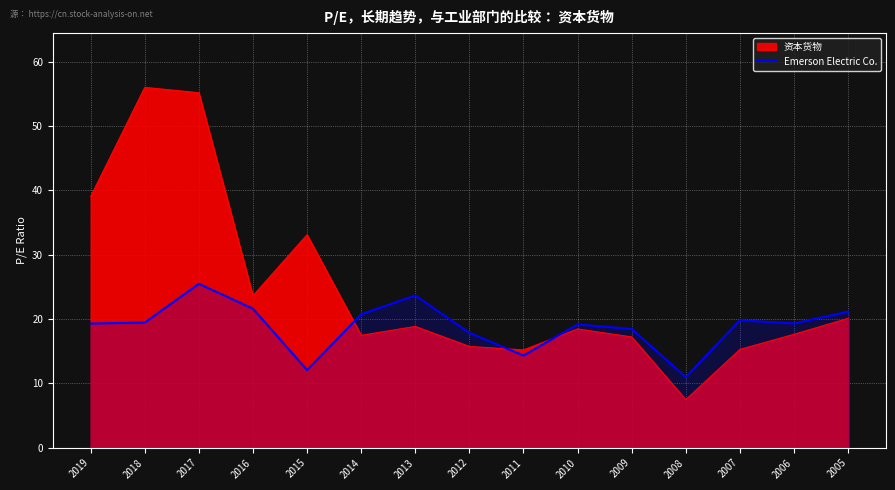

At which category does the chart reach its minimum across all series?

2008